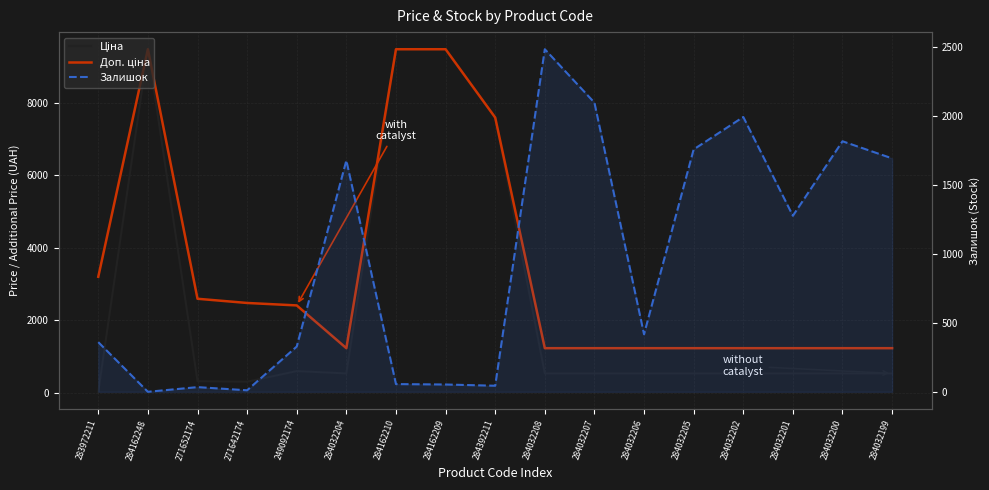

In Залишок, how many points are higher than both neighbors (excluding endpoints)?

5